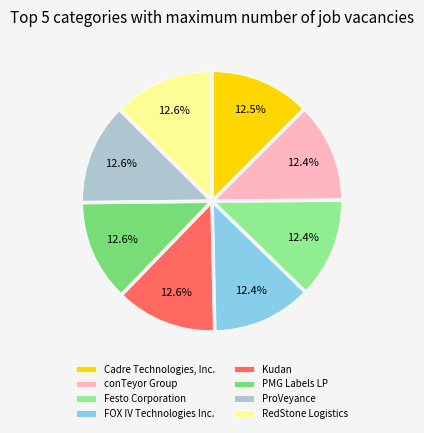

To the nearest percent, what portion does RedStone Logistics represent?

13%